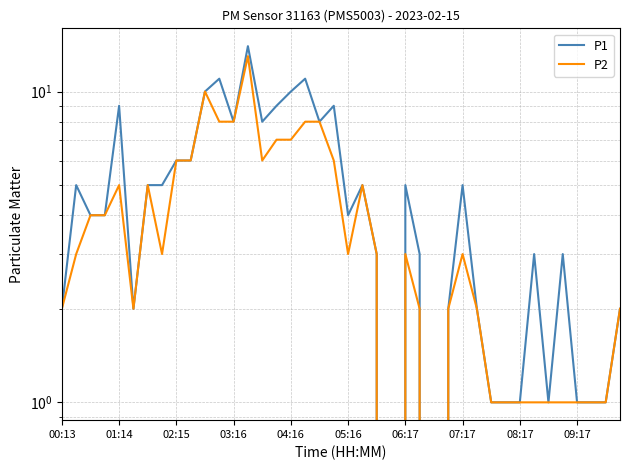

True or false: P1 and P2 cross at least once.

False